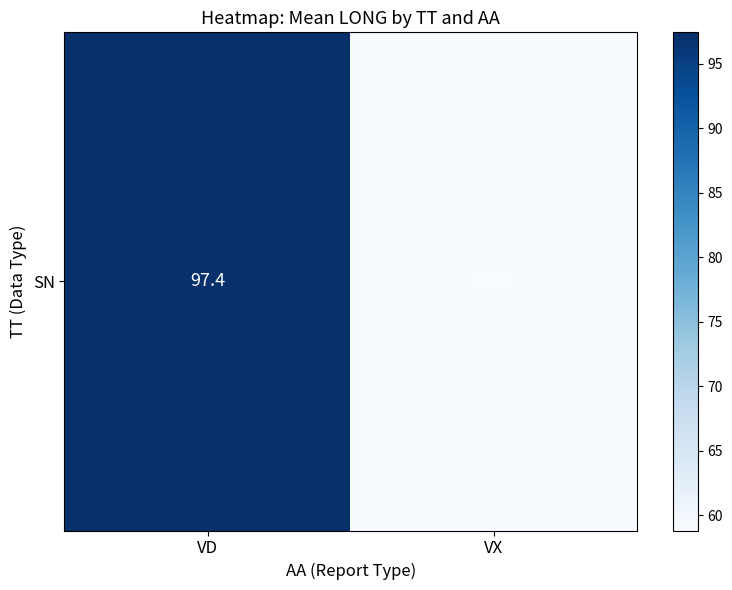

What is the change in value from VD to VX?

-38.6